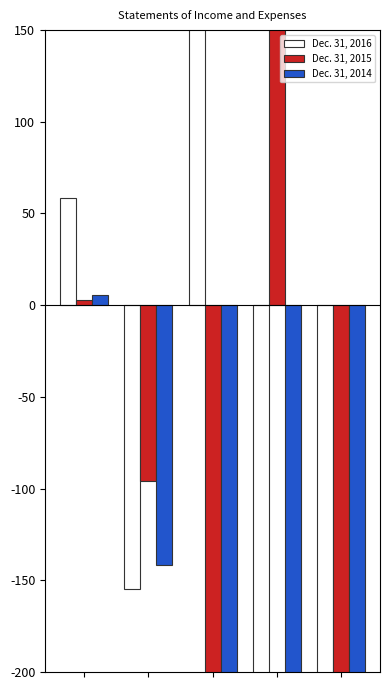

What is the highest value of the Dec. 31, 2016 series?

1249.7